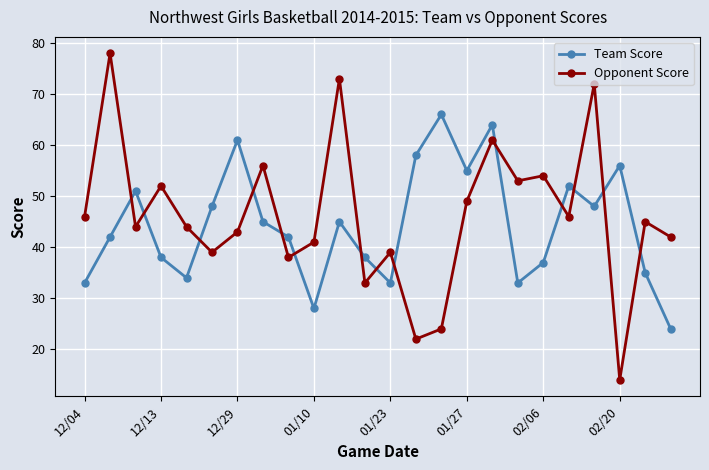

What is the difference between the maximum and minimum values in the Team Score series?

42